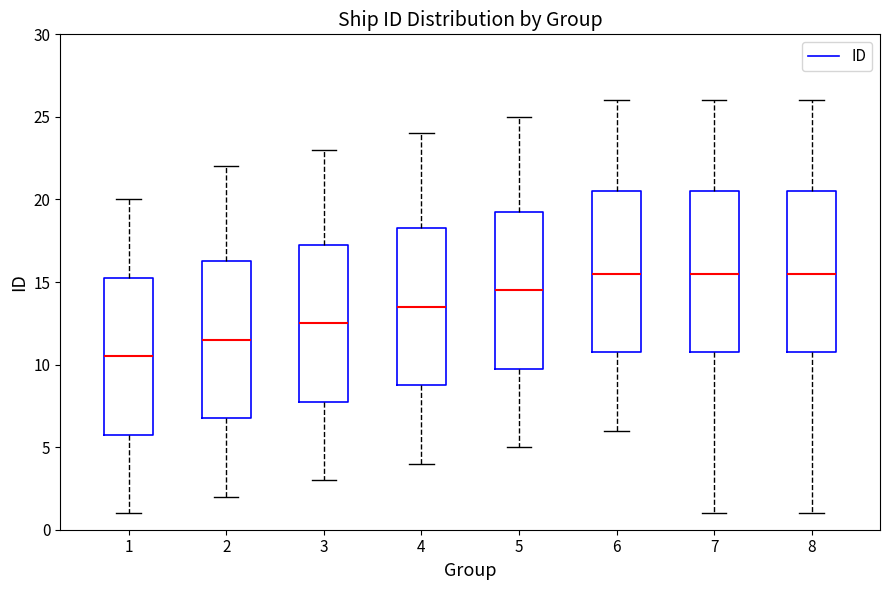

Reading left to right, read every box against the y-axis: the position of its median line, the range the box covers, and the ends of its whiskers. The values are not printed on the chart, so give them approximately, as read against the axis.

1: median 10.5, box 6.0 to 15.5, whiskers 1.0 to 20.0
2: median 11.5, box 7.0 to 16.5, whiskers 2.0 to 22.0
3: median 12.5, box 8.0 to 17.5, whiskers 3.0 to 23.0
4: median 13.5, box 9.0 to 18.5, whiskers 4.0 to 24.0
5: median 14.5, box 10.0 to 19.5, whiskers 5.0 to 25.0
6: median 15.5, box 11.0 to 20.5, whiskers 6.0 to 26.0
7: median 15.5, box 11.0 to 20.5, whiskers 1.0 to 26.0
8: median 15.5, box 11.0 to 20.5, whiskers 1.0 to 26.0